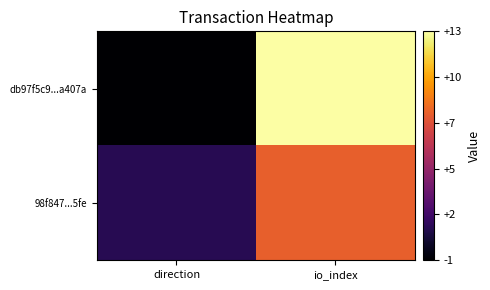

Reading right to left, list all the values displayed in this chart.

db97f5c9...a407a: io_index=13	direction=-1
98f847...5fe: io_index=8	direction=1